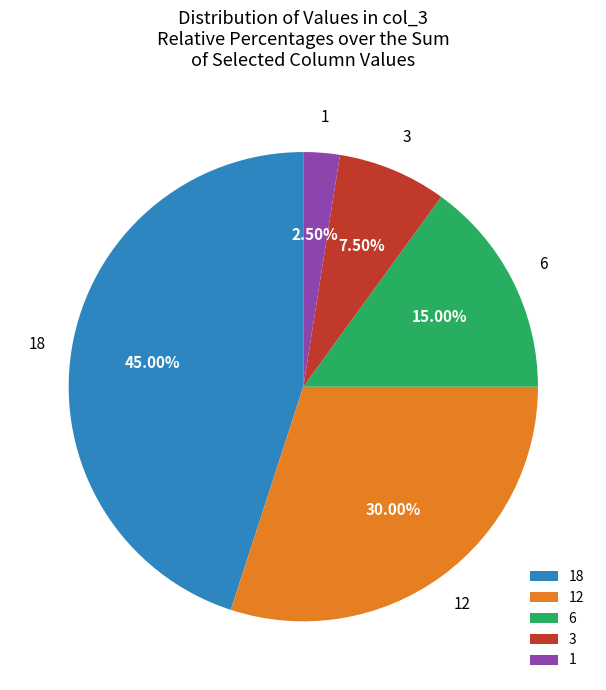

Combined, do 6 and 3 account for over 50%?

No